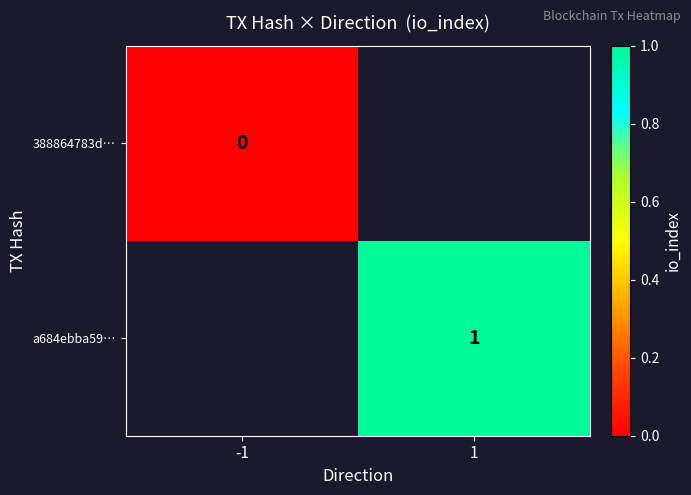

The value of a684ebba59… at 1 is 1. True or false?

True